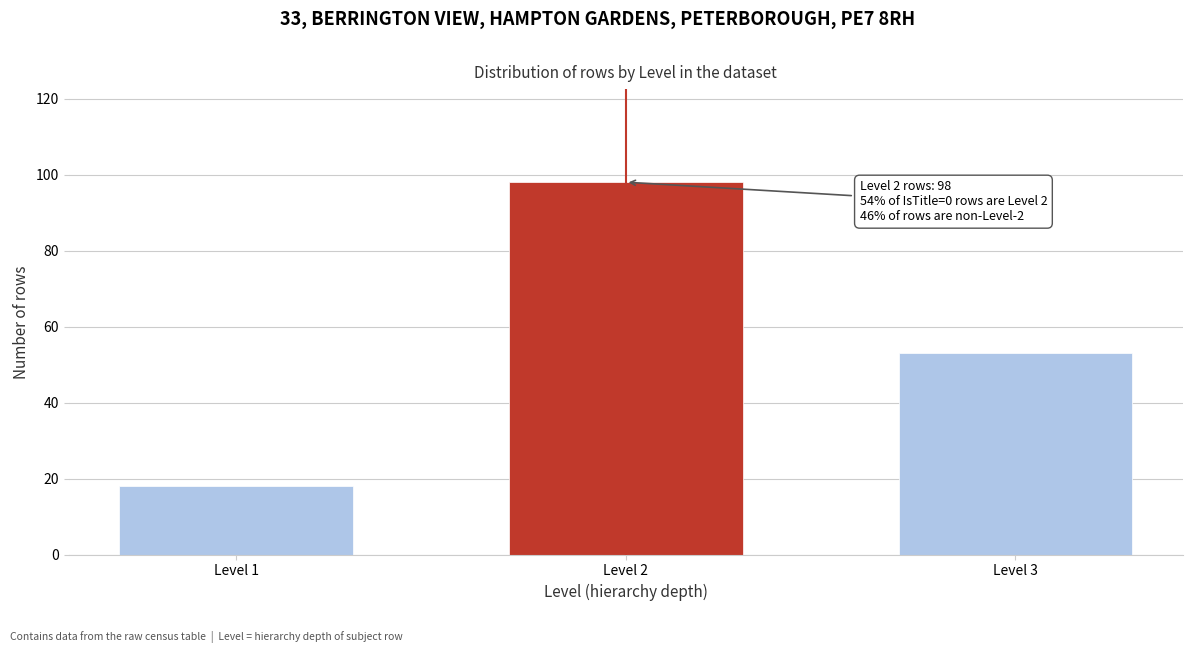

Reading left to right, what are all the values shown in this chart?

Level 1=18	Level 2=98	Level 3=53